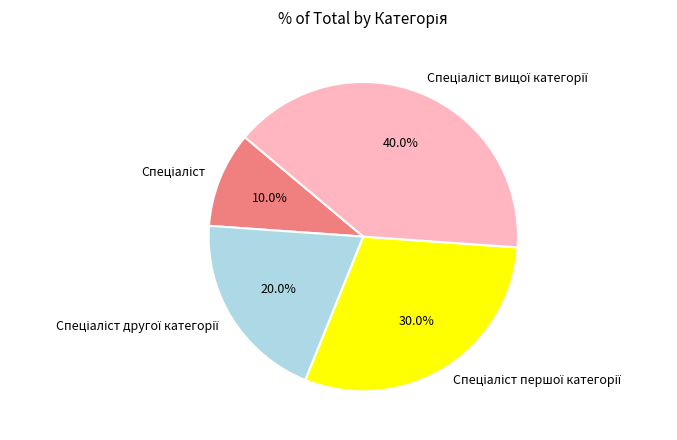

Does any single category account for the majority?

No